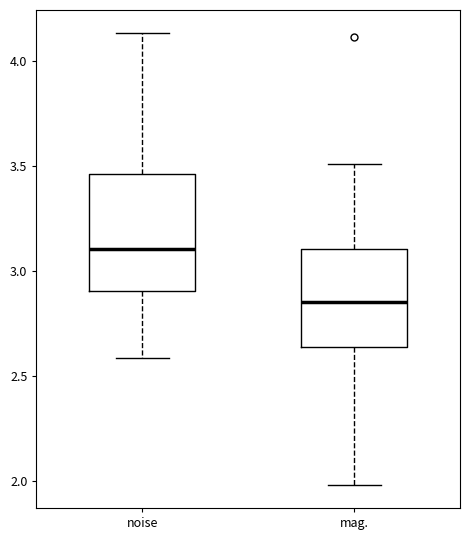

Which box has the lowest median line?

mag.